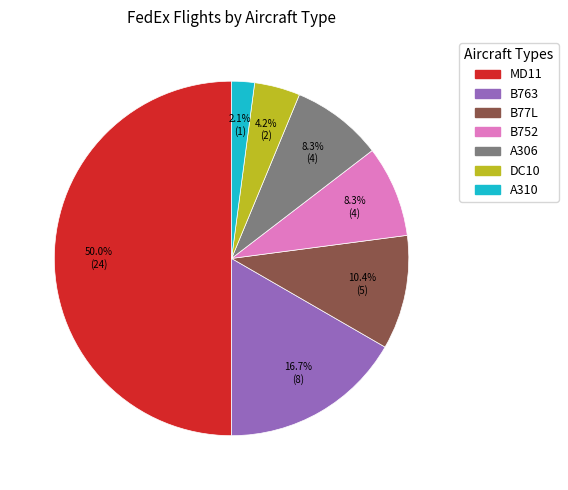

To the nearest percent, what is the average slice percentage?

14%